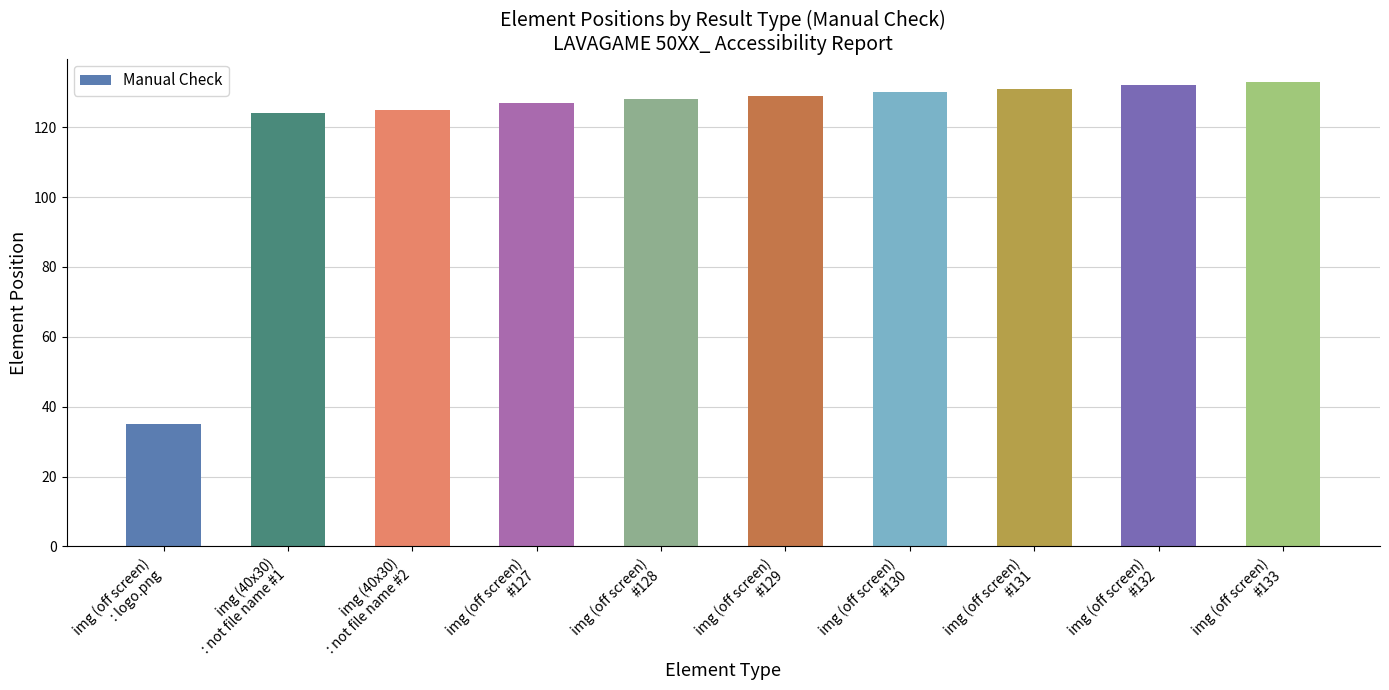

What is the value of the 5th bar from the left?

128